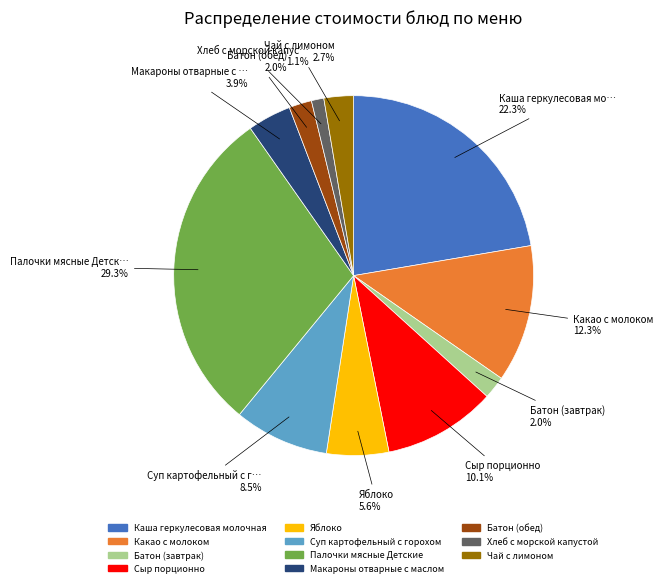

To the nearest percent, what percentage of the pie is Батон (завтрак)?

2%